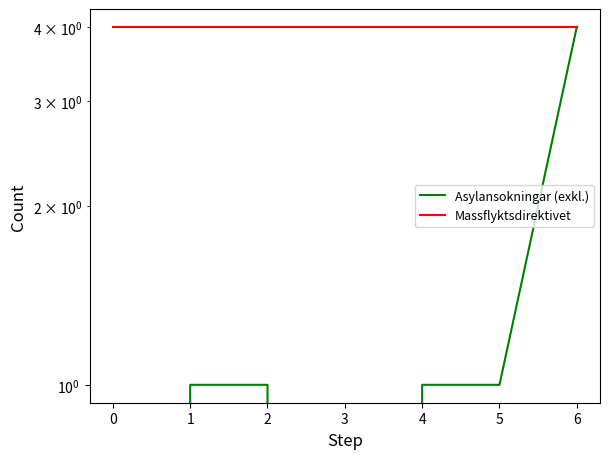

What is the value of the Massflyktsdirektivet point at the 7th from the left?

4